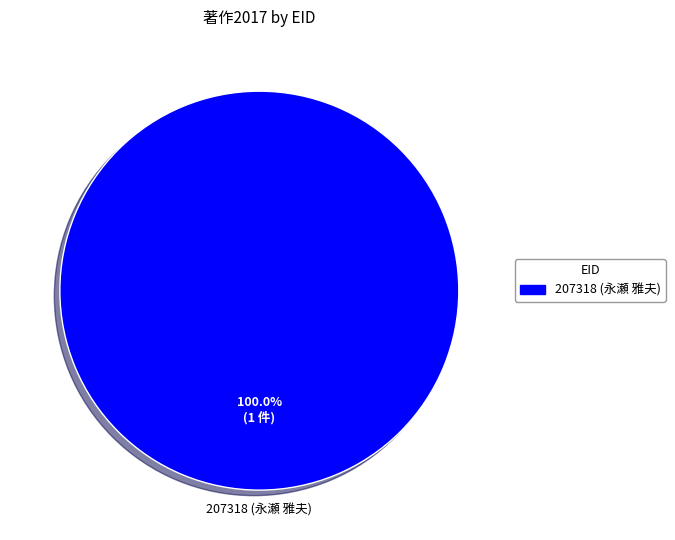

Is there any slice that represents more than half of the pie?

Yes